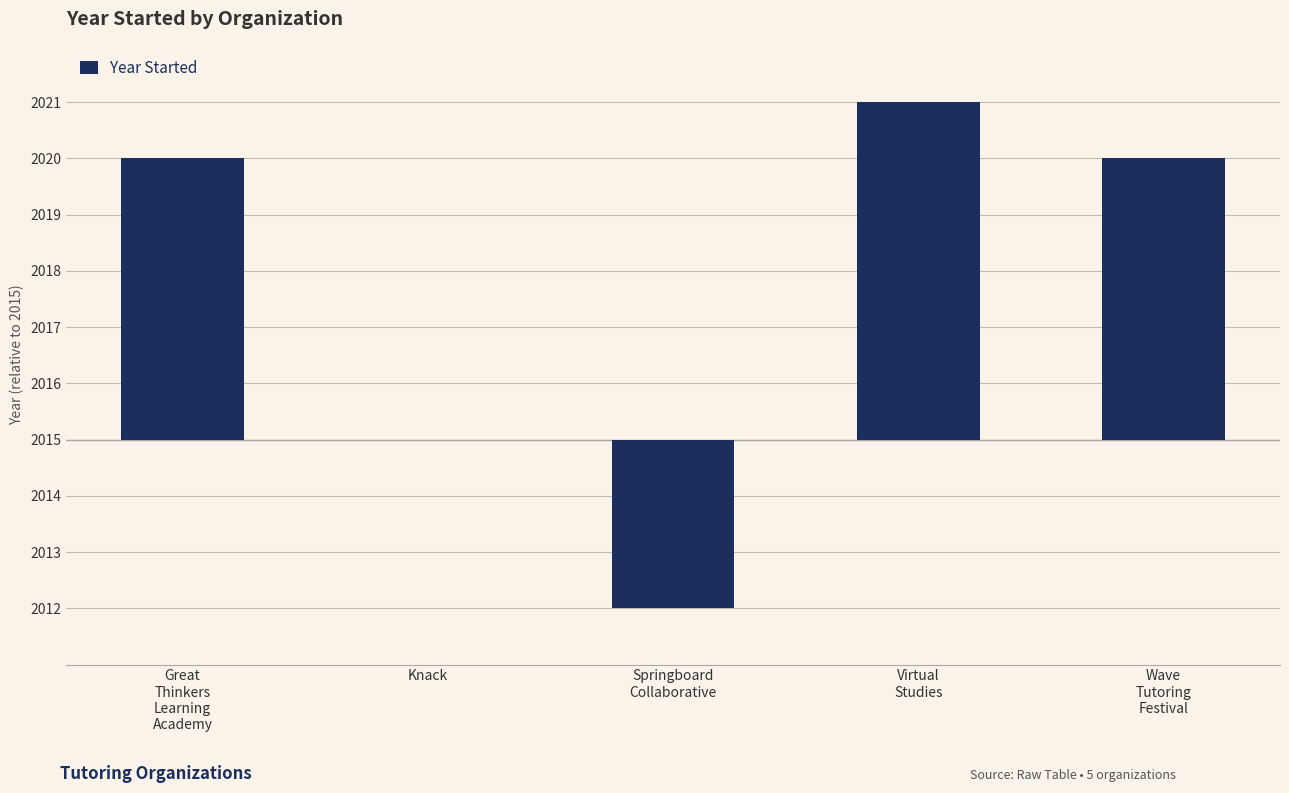

Reading left to right, what are all the values shown in this chart?

Great
Thinkers
Learning
Academy=5	Knack=0	Springboard
Collaborative=-3	Virtual
Studies=6	Wave
Tutoring
Festival=5